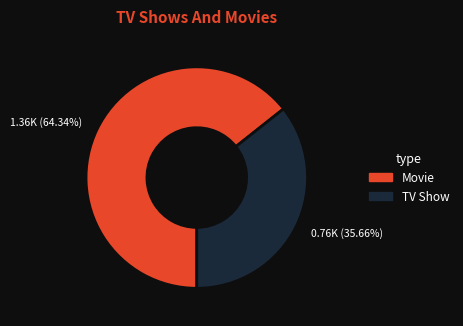

Which has a higher value, Movie or TV Show?

Movie